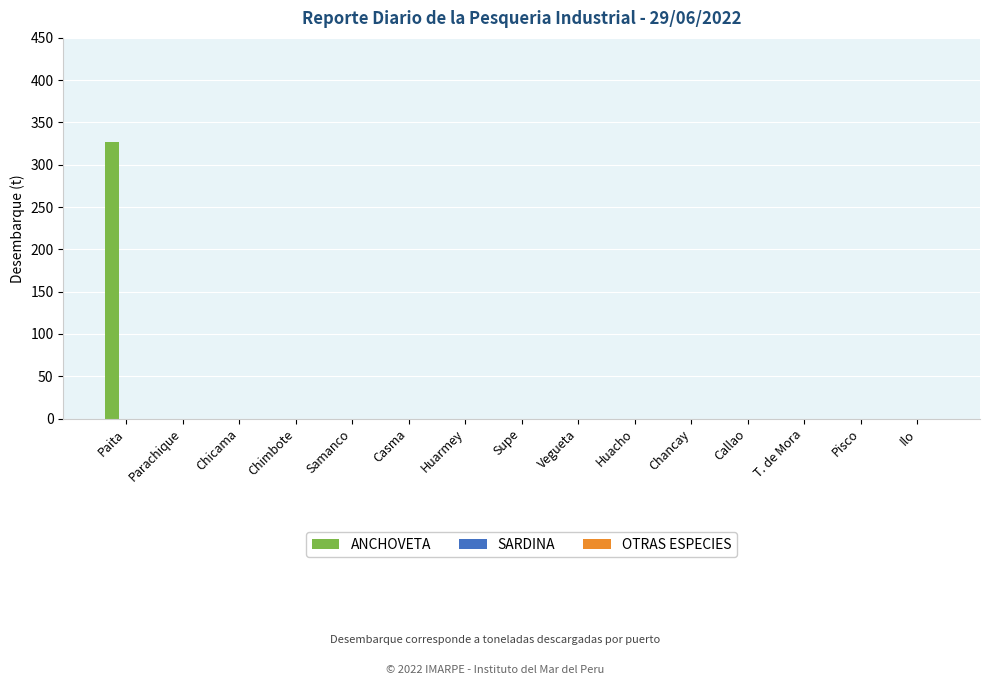

The value at Casma is 0.0. True or false?

True